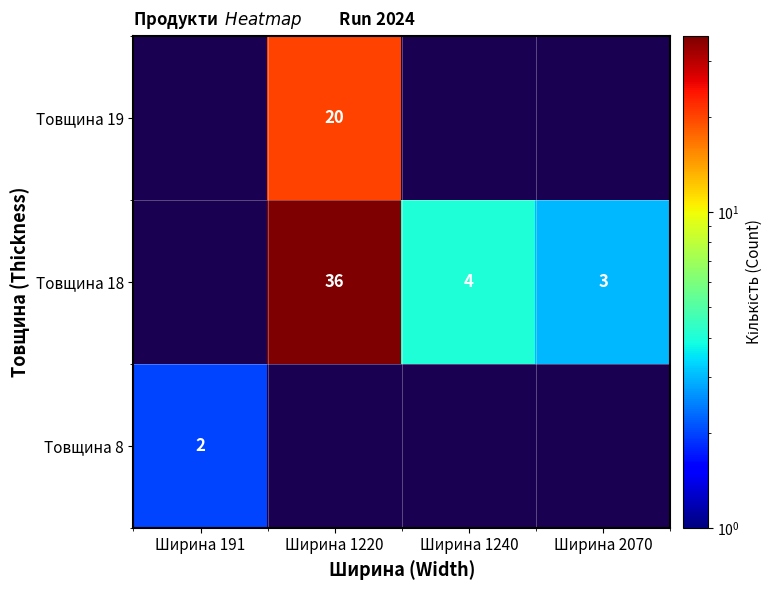

Which category has the highest value across all series?

Ширина 1220